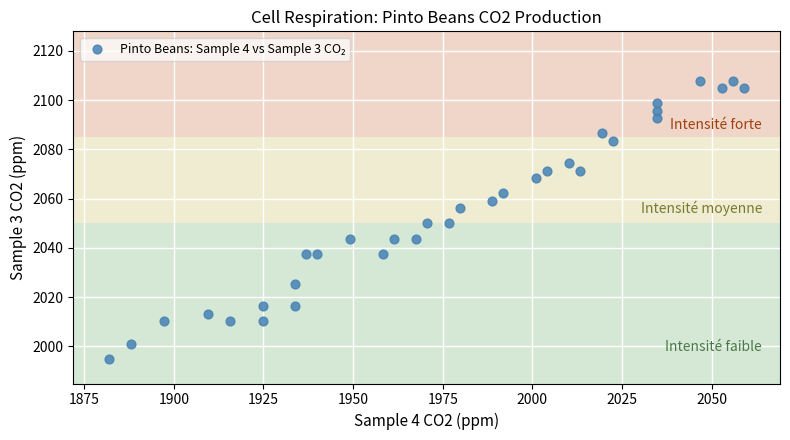

What is the range of Y values (max minus min)?

112.9